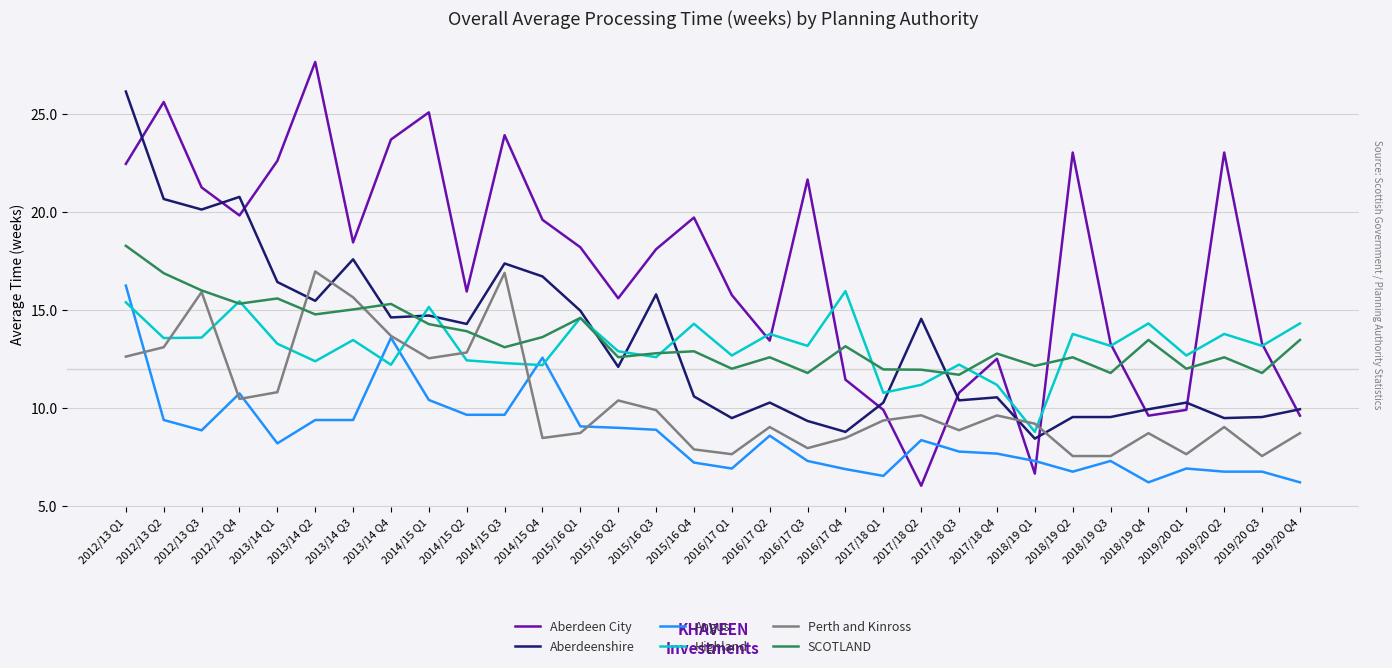

What is the difference between the maximum and second lowest values in the Aberdeen City series?

21.0